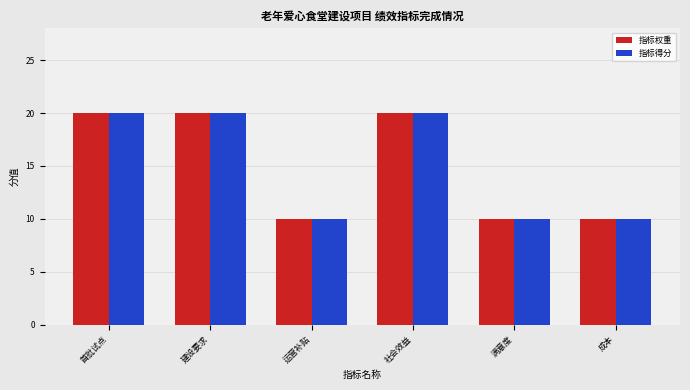

What is the total value across all series at 首批试点?

40